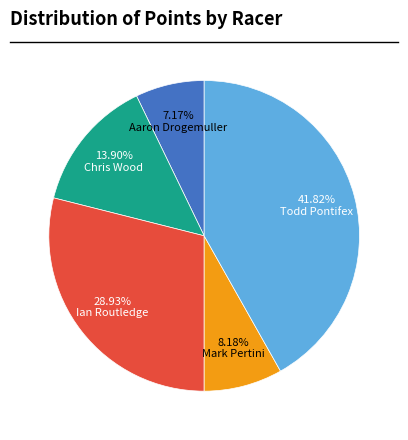

Combined, do Chris Wood and Aaron Drogemuller account for over 50%?

No